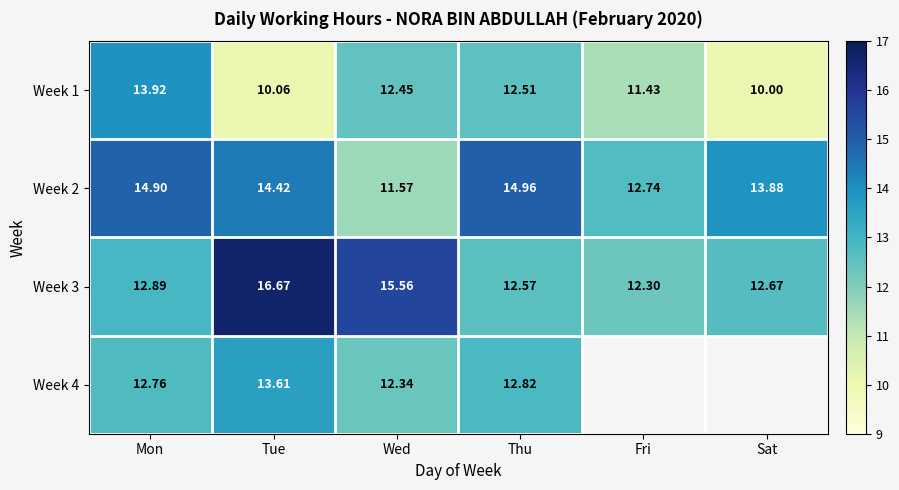

Count the number of categories in the chart.

6